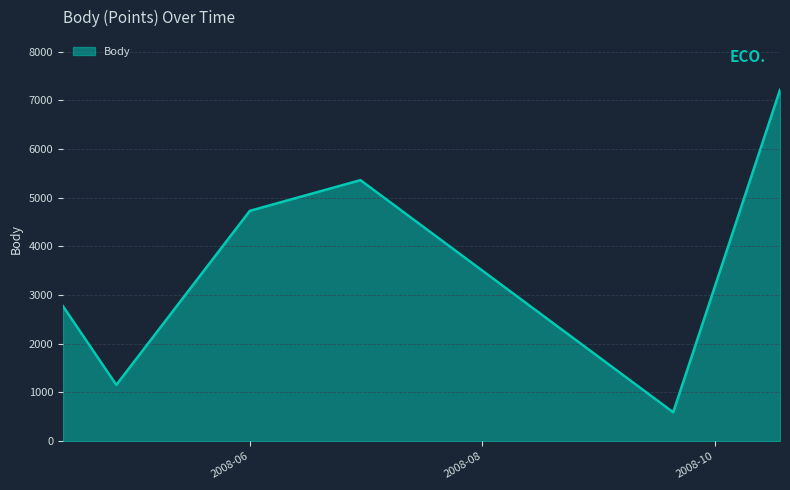

Count the number of data series in this chart.

1